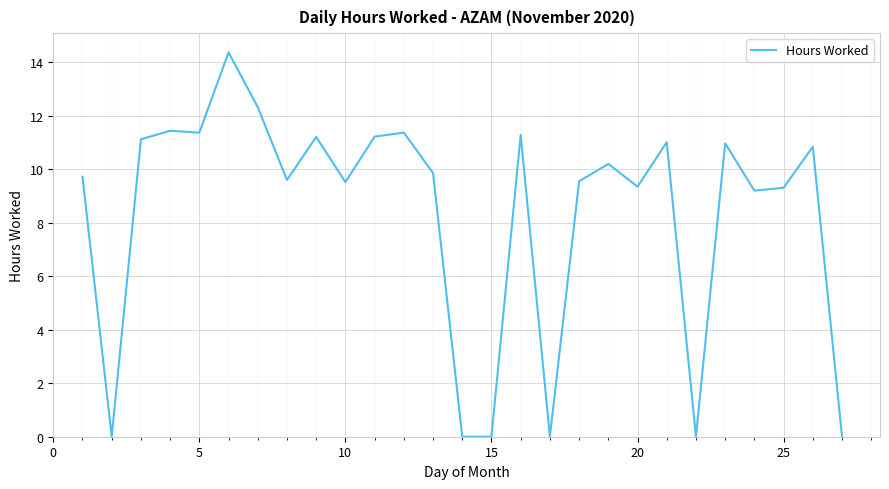

What is the difference between the maximum and minimum values?

14.4